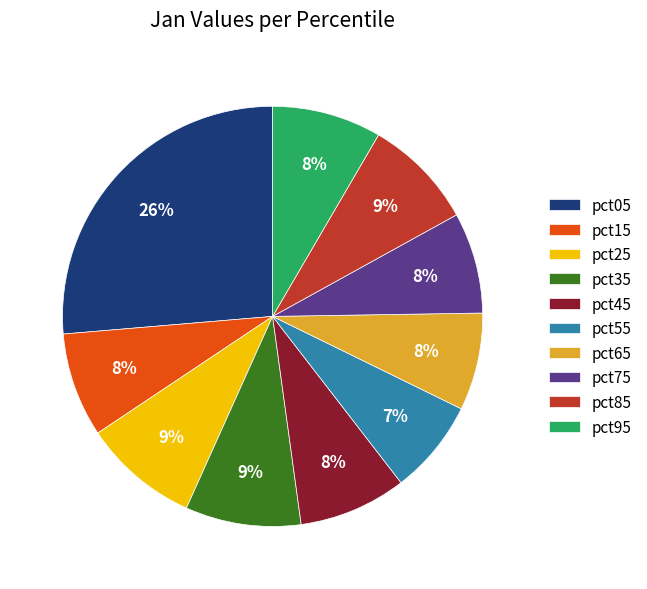

How many slices are in this pie chart?

10